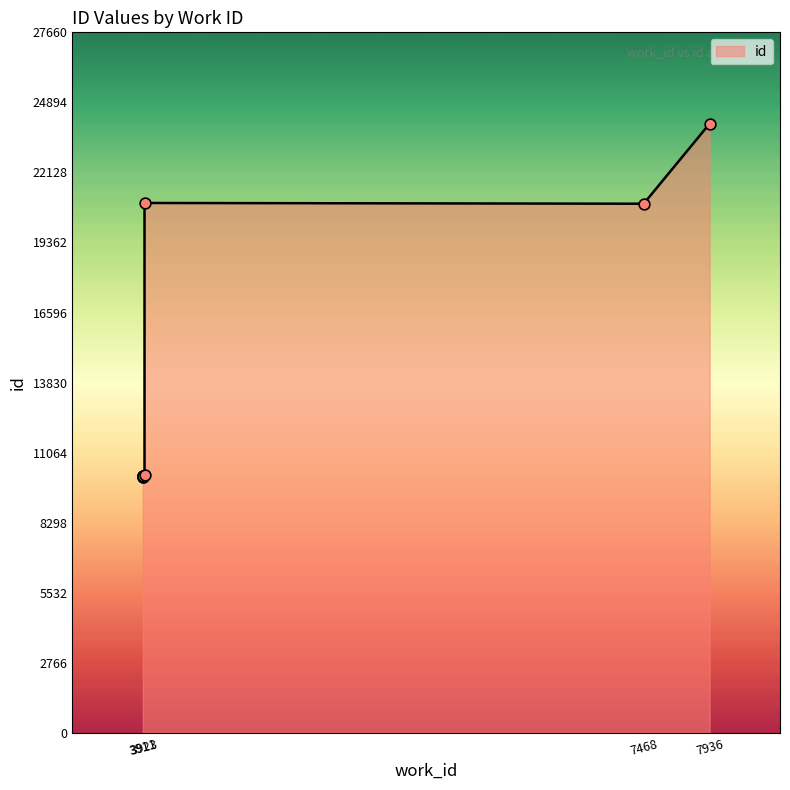

Between 3911 and 3911, which is larger?

3911